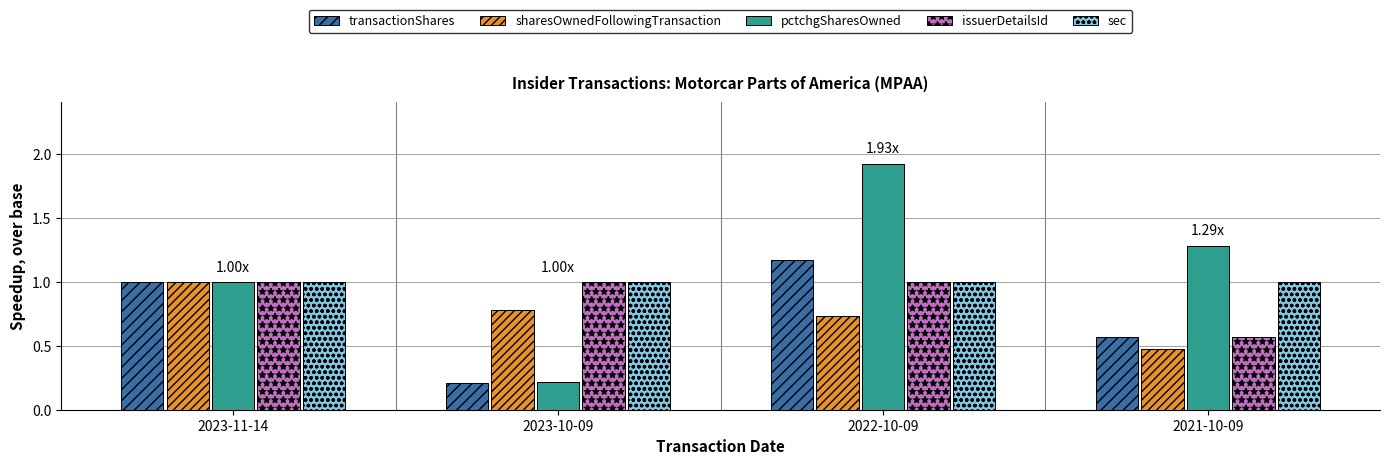

The value of sharesOwnedFollowingTransaction at 2023-10-09 is 0.8. True or false?

True